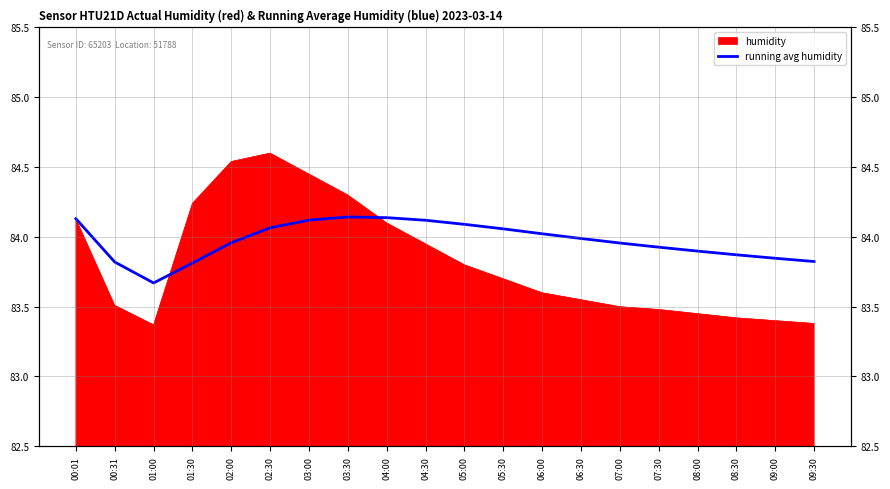

Is it true that the value at 08:00 is 83.9?

True